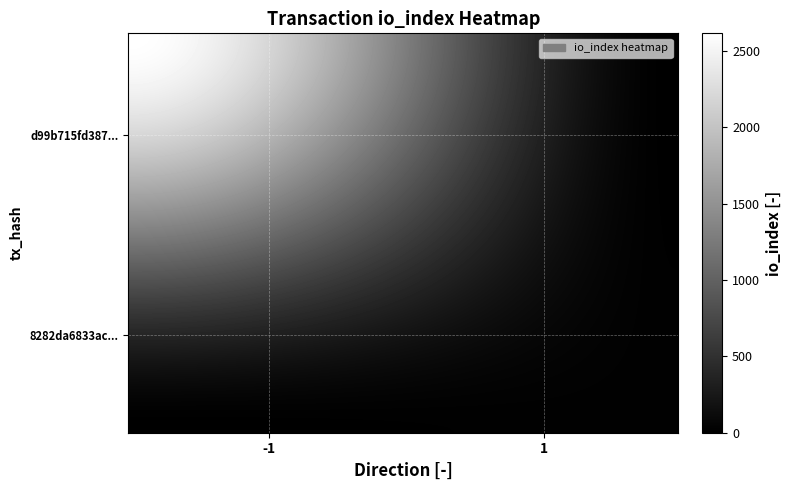

List the series in order of their peak value, highest first.

d99b715fd3875262e741c0856f8a549308cc2f3, 8282da6833acc9cbe7ea5872ab84e1af07d0ab2